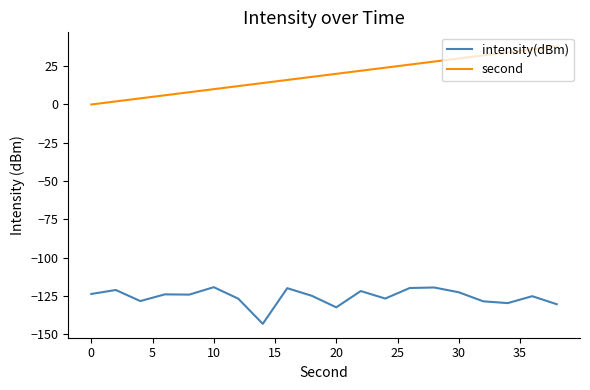

What is the greatest value displayed?

38.0